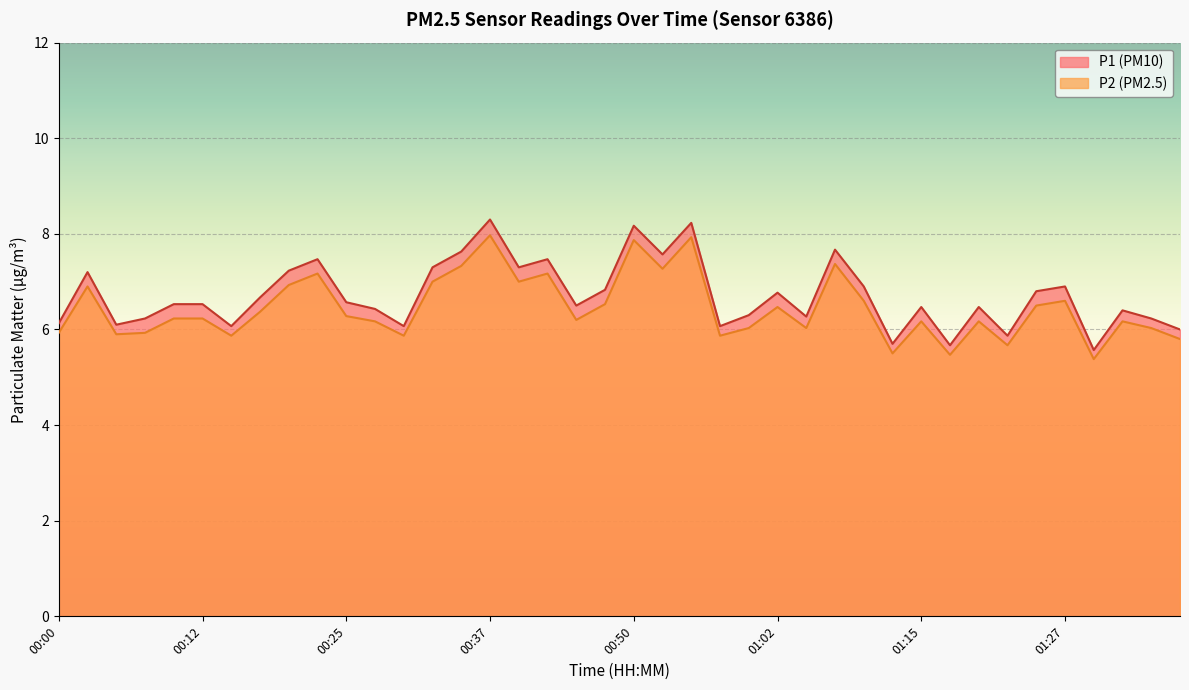

Which category has the highest value in the P2 series?

00:37